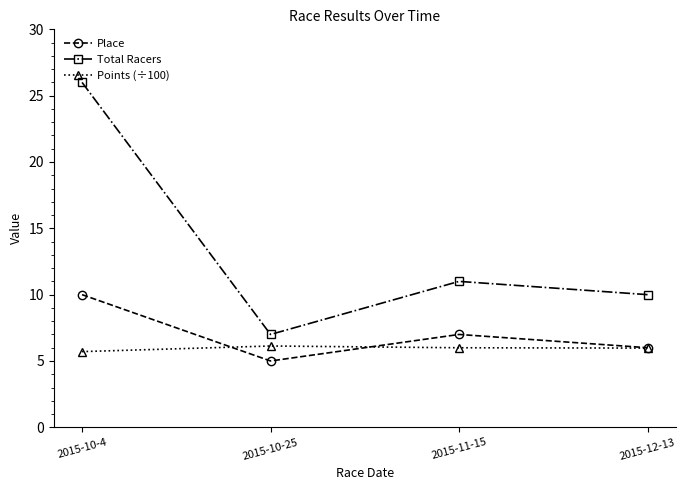

What value does the Points (÷100) series have at 2015-10-25?

6.1